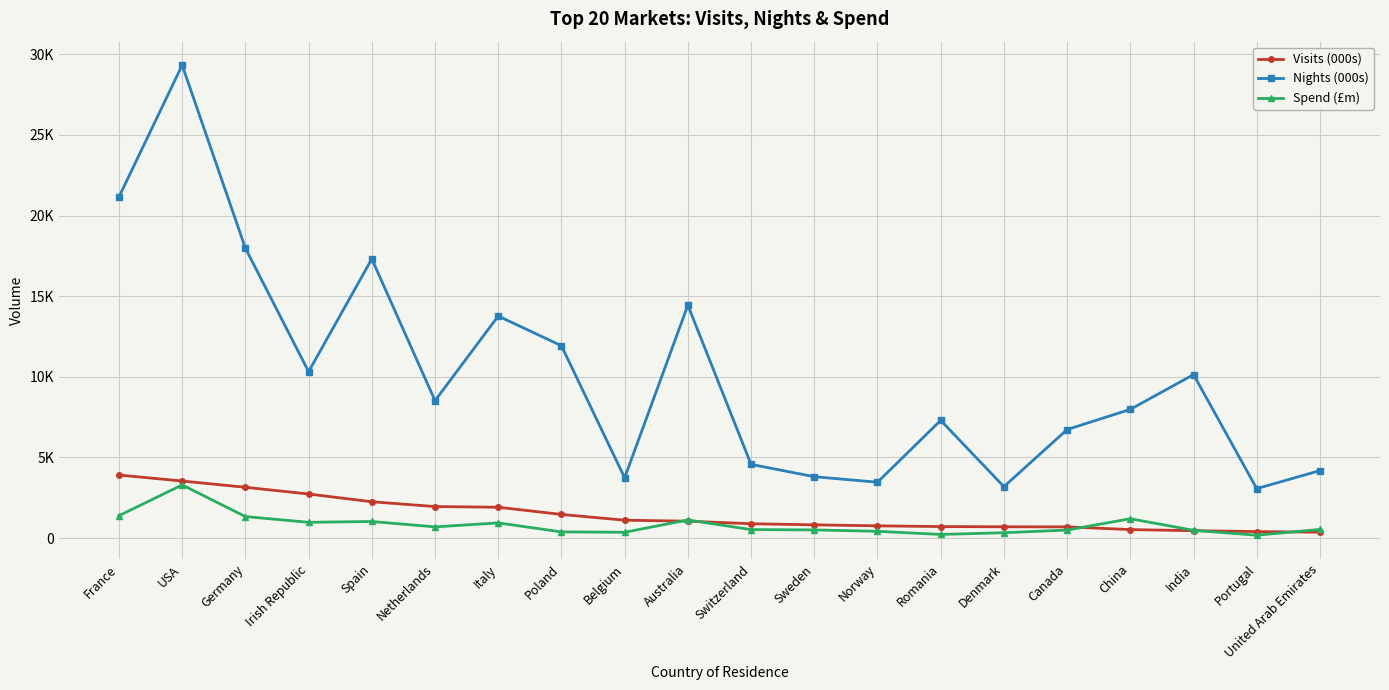

What is the sum of the Spend (£m) values at Sweden and Italy?

1445.2